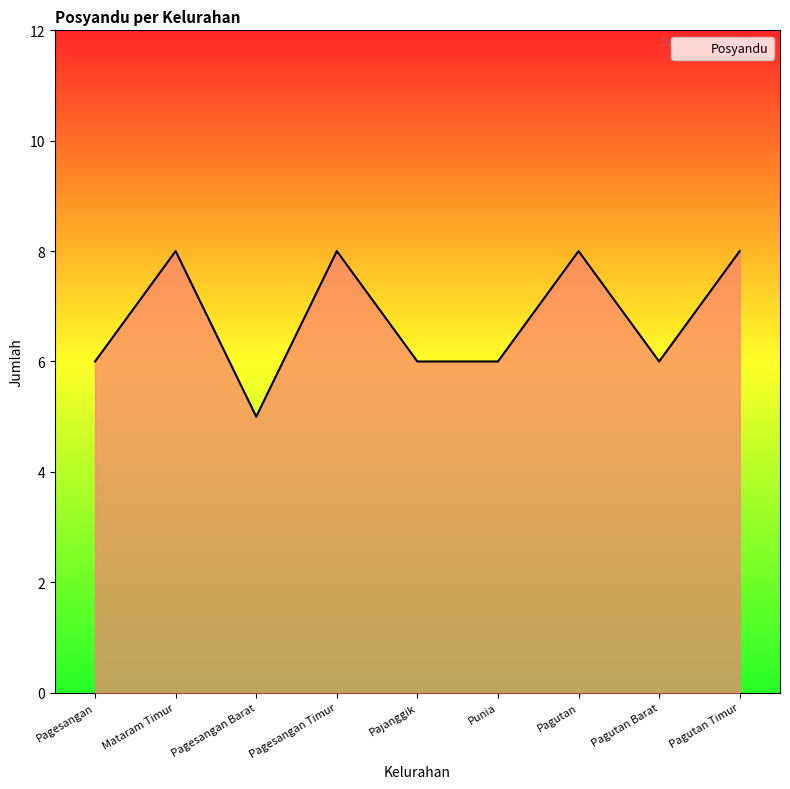

What is the ratio of the value at Punia to the value at Pajanggik?

1.0